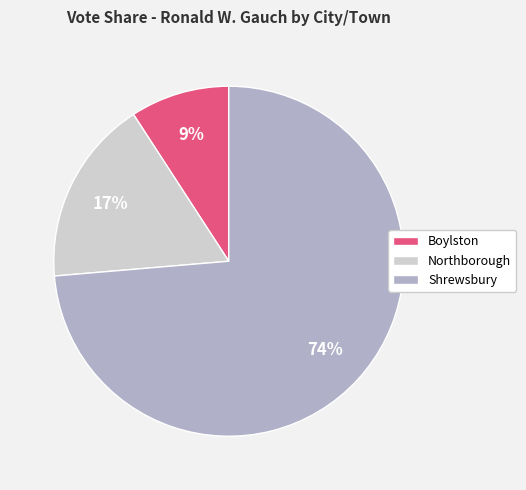

To the nearest percent, what percentage of the pie is Boylston?

9%